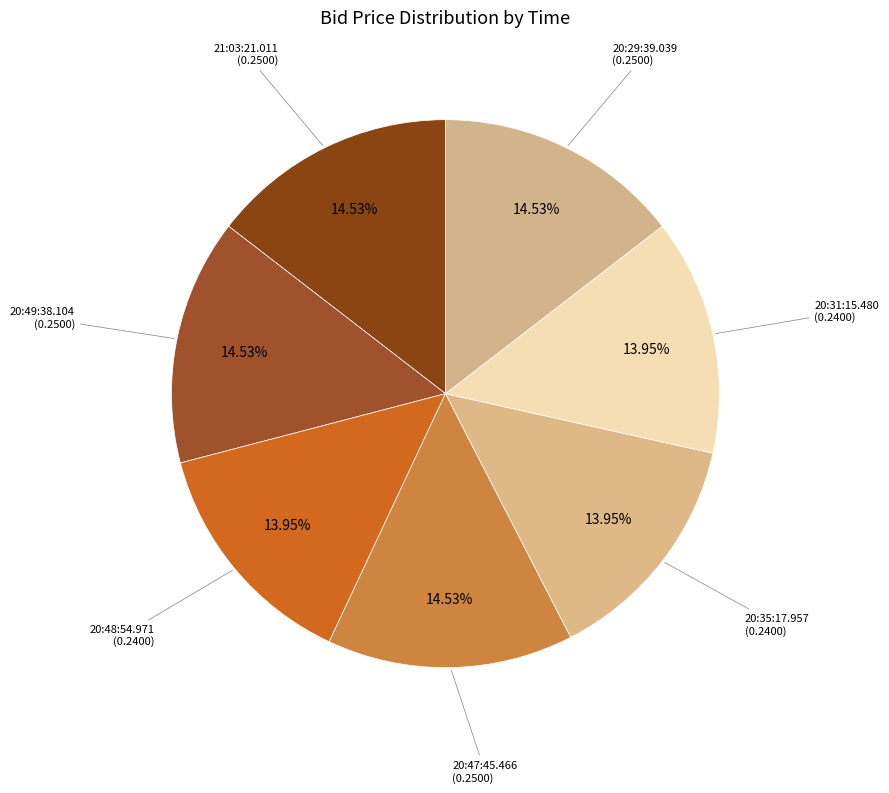

Is there a majority slice in this chart?

No